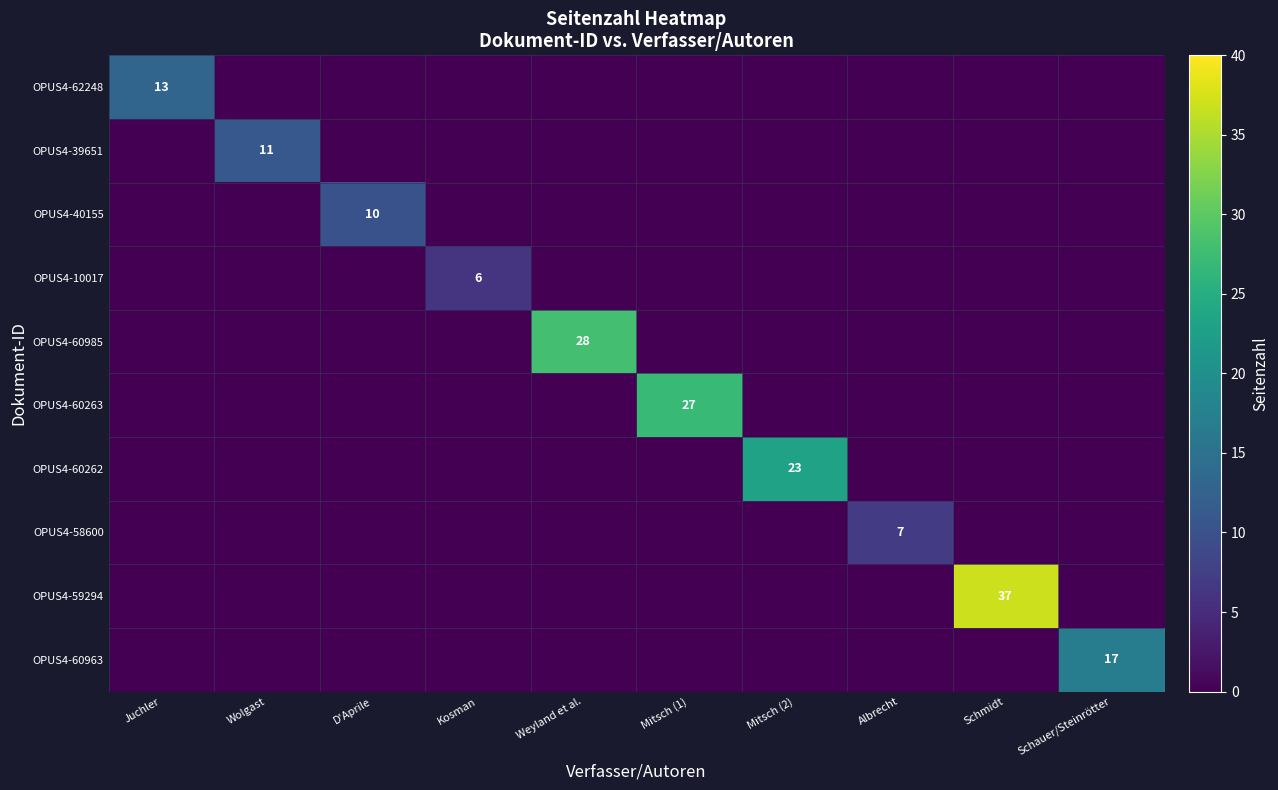

Is it true that OPUS4-39651 equals 17 at Wolgast?

False